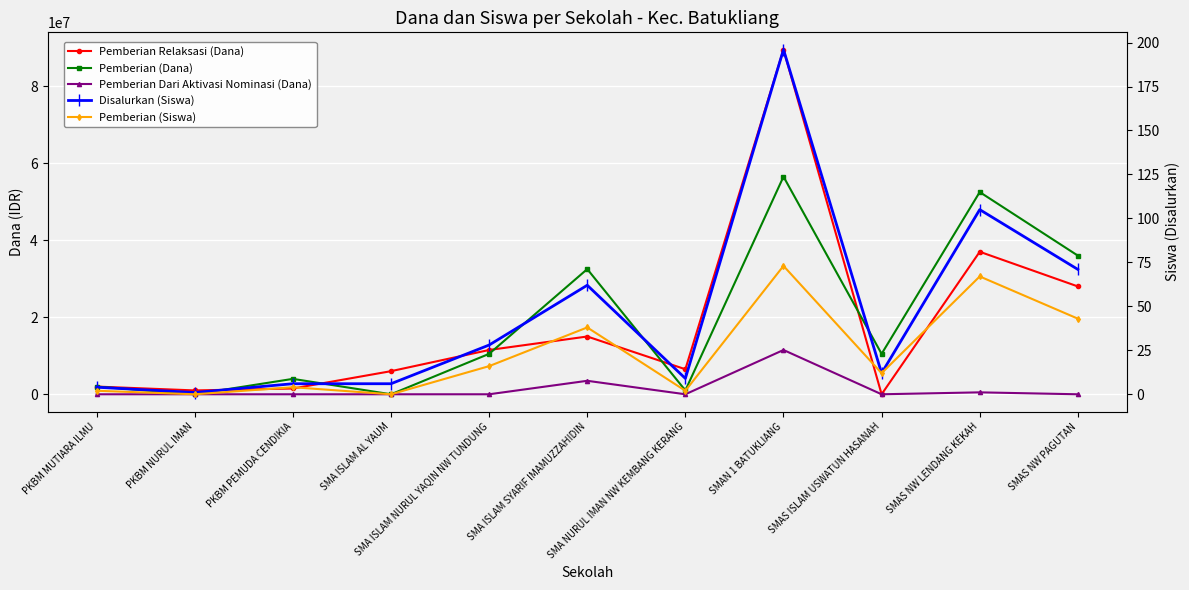

What is the label of the 2nd point from the left?

PKBM NURUL IMAN